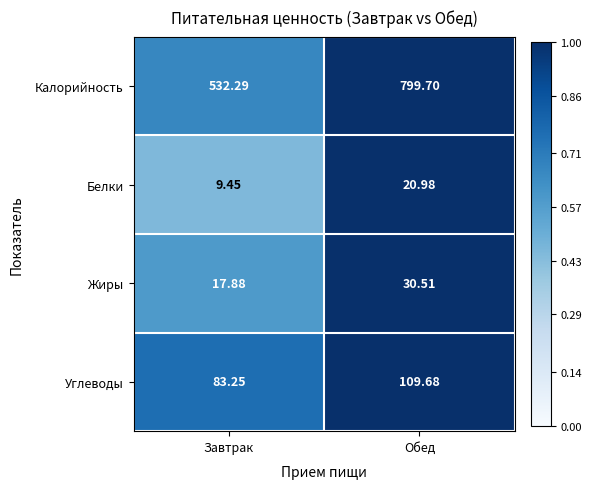

Is the value of Белки at Обед greater than the value of Жиры at Завтрак?

Yes